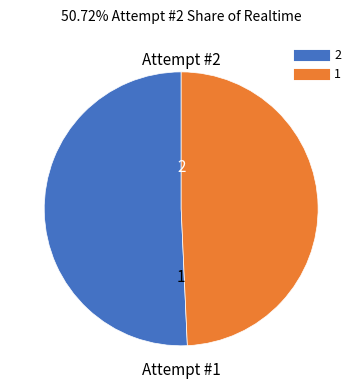

Between 1 and 2, which is larger?

2